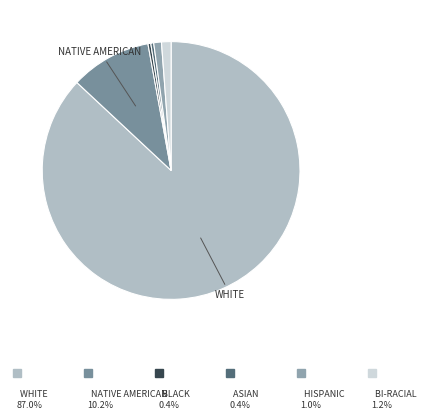

Rank the categories by value from highest to lowest.

White, Native American, Bi-Racial/Multi-Racial, Hispanic/Latino, Asian American/Pacific Islander, African-American or Black